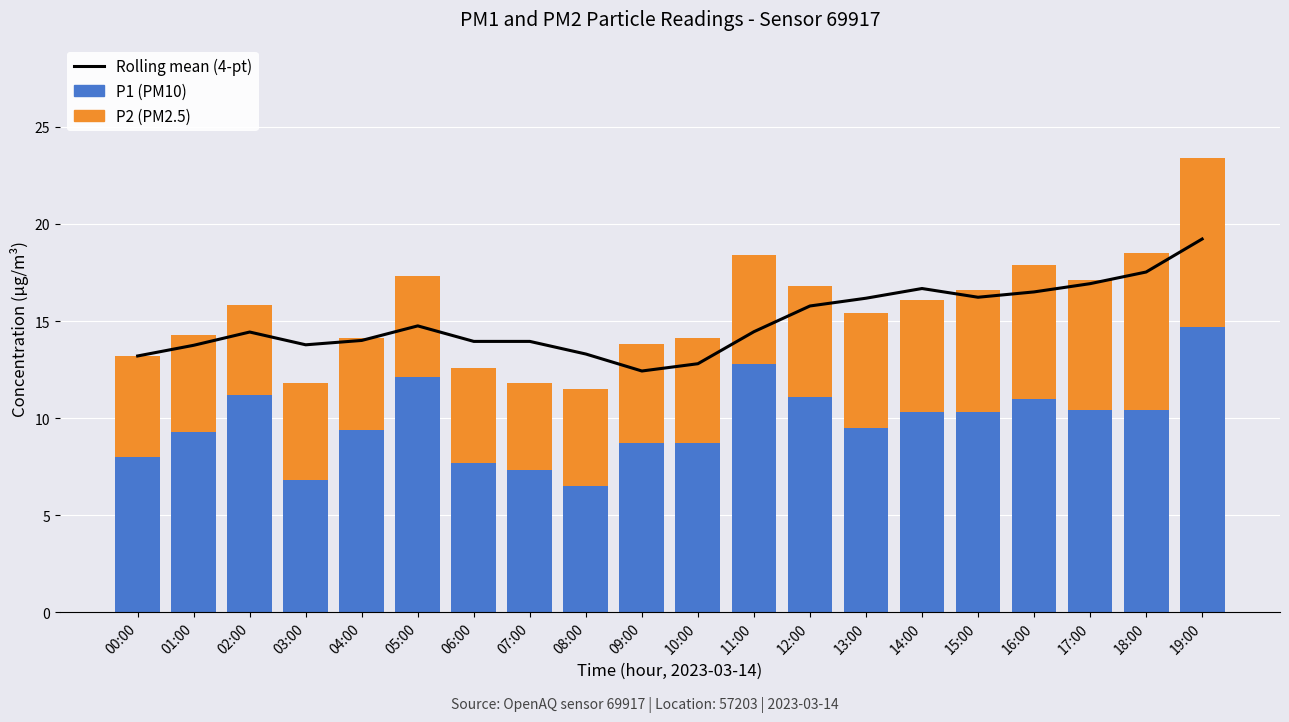

What is the difference between the second highest and minimum values in the Rolling mean (4-pt) series?

5.1